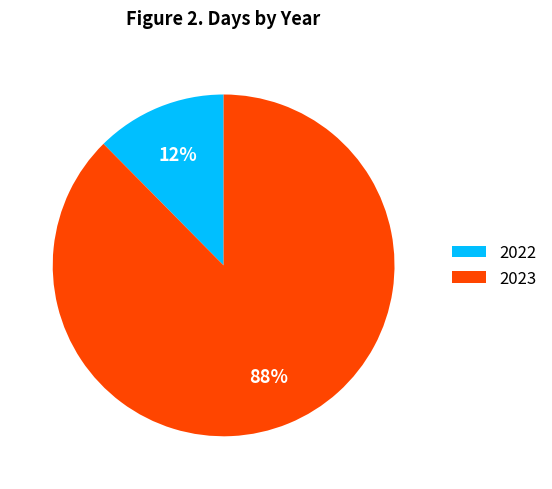

How many slices are in this pie chart?

2